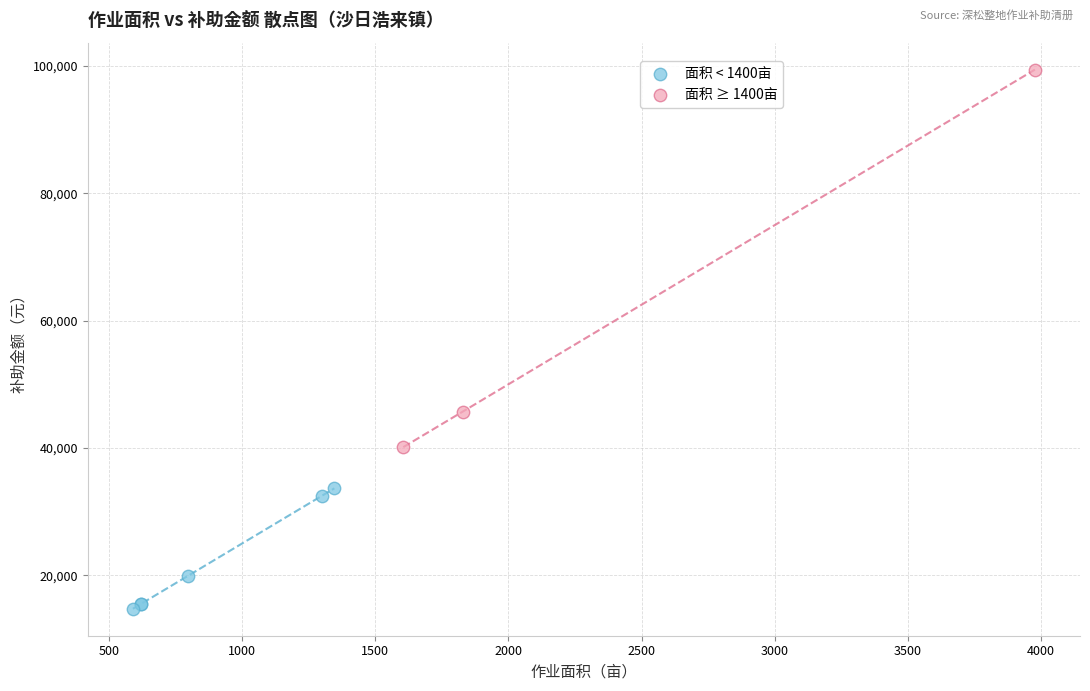

Which series reaches the maximum Y coordinate?

面积 ≥ 1400亩